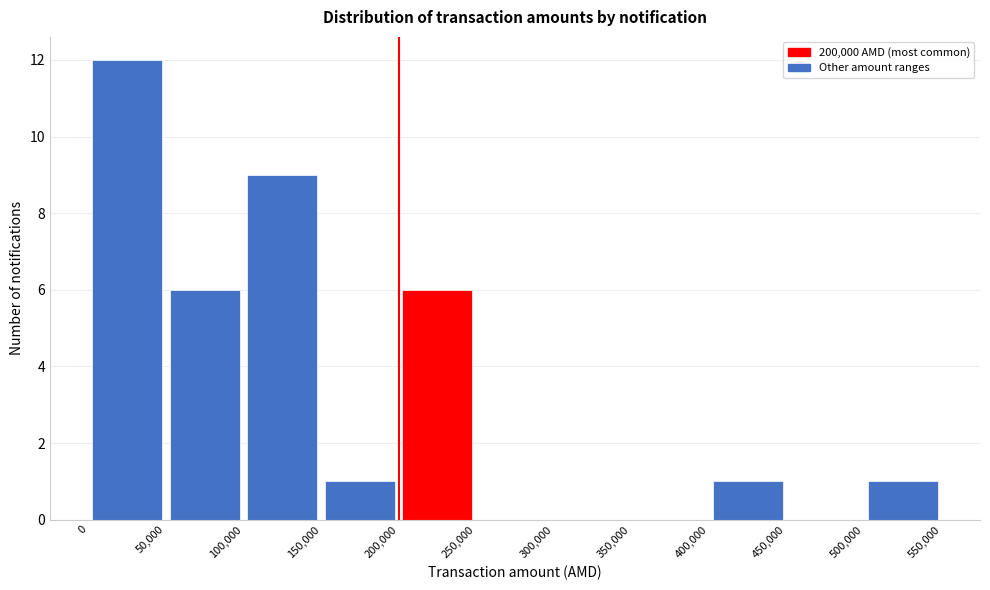

Reading left to right, transcribe this chart: for each bar, give the range it covers on the x-axis and its height. The values are not printed on the chart, so give them approximately, as read against the axis.

0 to 50,000: 12
50,000 to 100,000: 6
100,000 to 150,000: 9
150,000 to 200,000: 1
200,000 to 250,000: 6
250,000 to 300,000: 0
300,000 to 350,000: 0
350,000 to 400,000: 0
400,000 to 450,000: 1
450,000 to 500,000: 0
500,000 to 550,000: 1